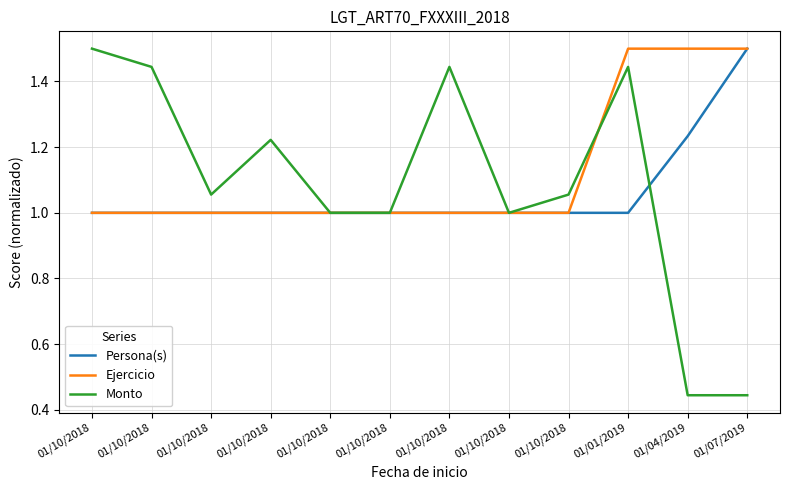

At which label does Persona(s) reach its peak?

01/07/2019